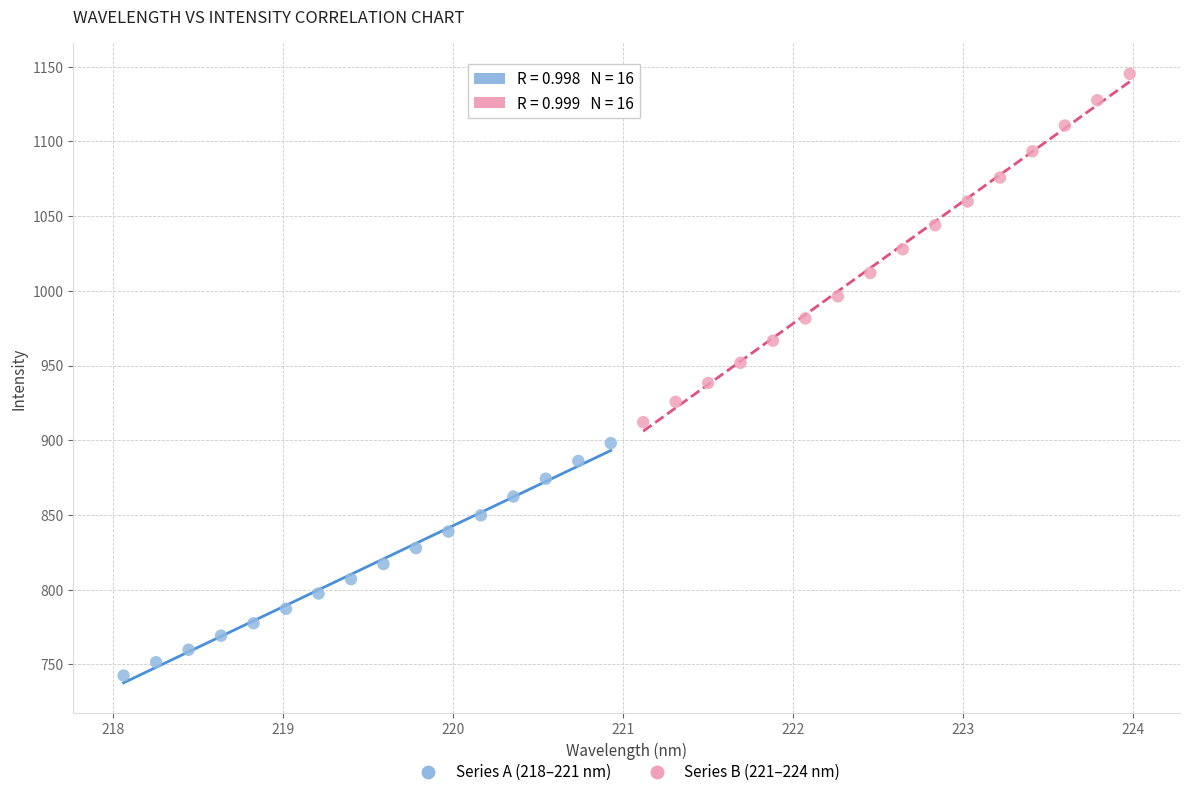

Which series reaches the maximum Y coordinate?

Series B (221–224 nm)